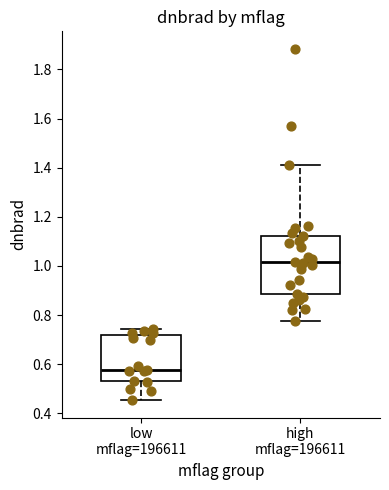

Where does the upper whisker of the box for low mflag=196611 end on the y-axis? The values are not printed on the chart, so give them approximately, as read against the axis.

0.74